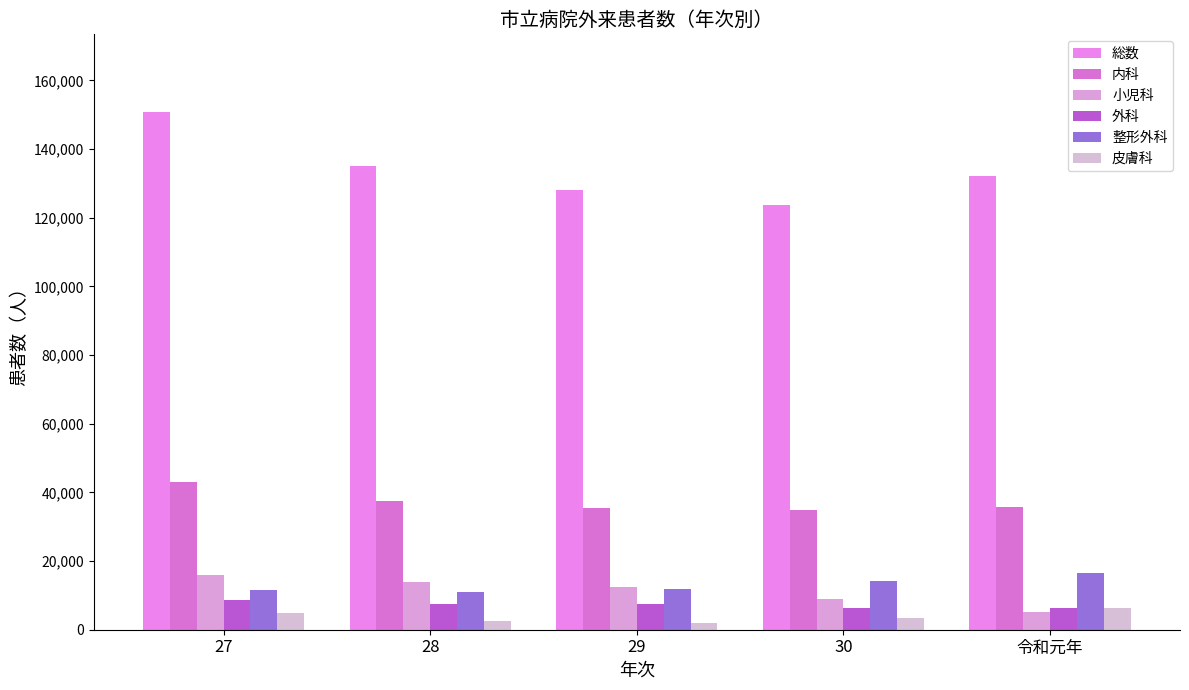

What value does the 皮膚科 series have at 30, to the nearest 100?

3400